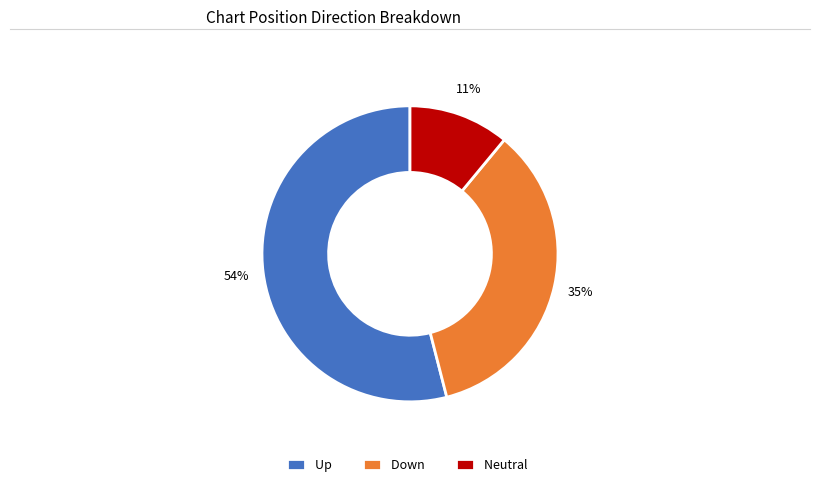

What is the largest slice in the pie chart?

Up